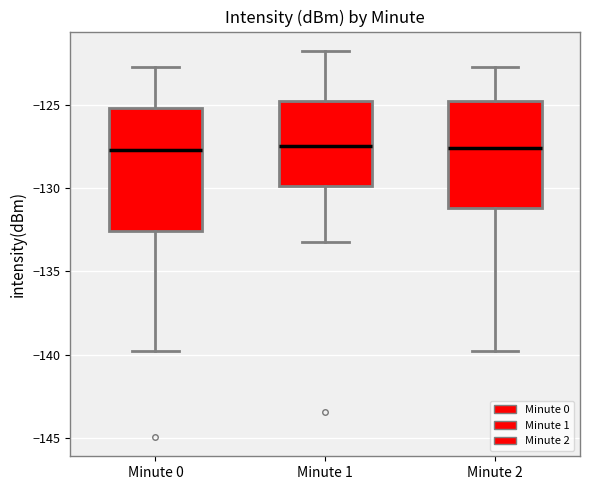

Comparing the boxes themselves (not the whiskers), which one is the tallest?

Minute 0